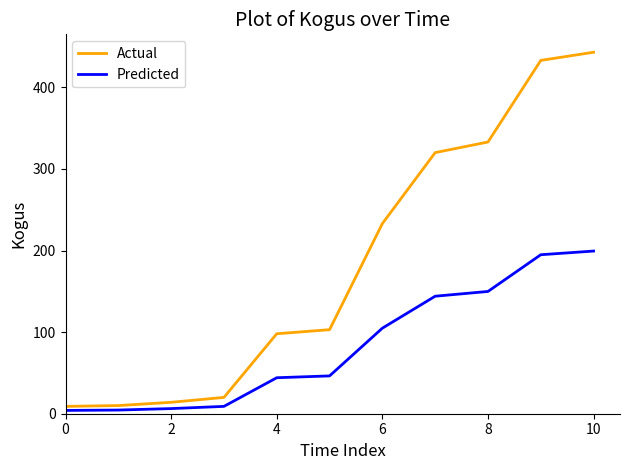

Which series has the largest total across all categories?

Actual